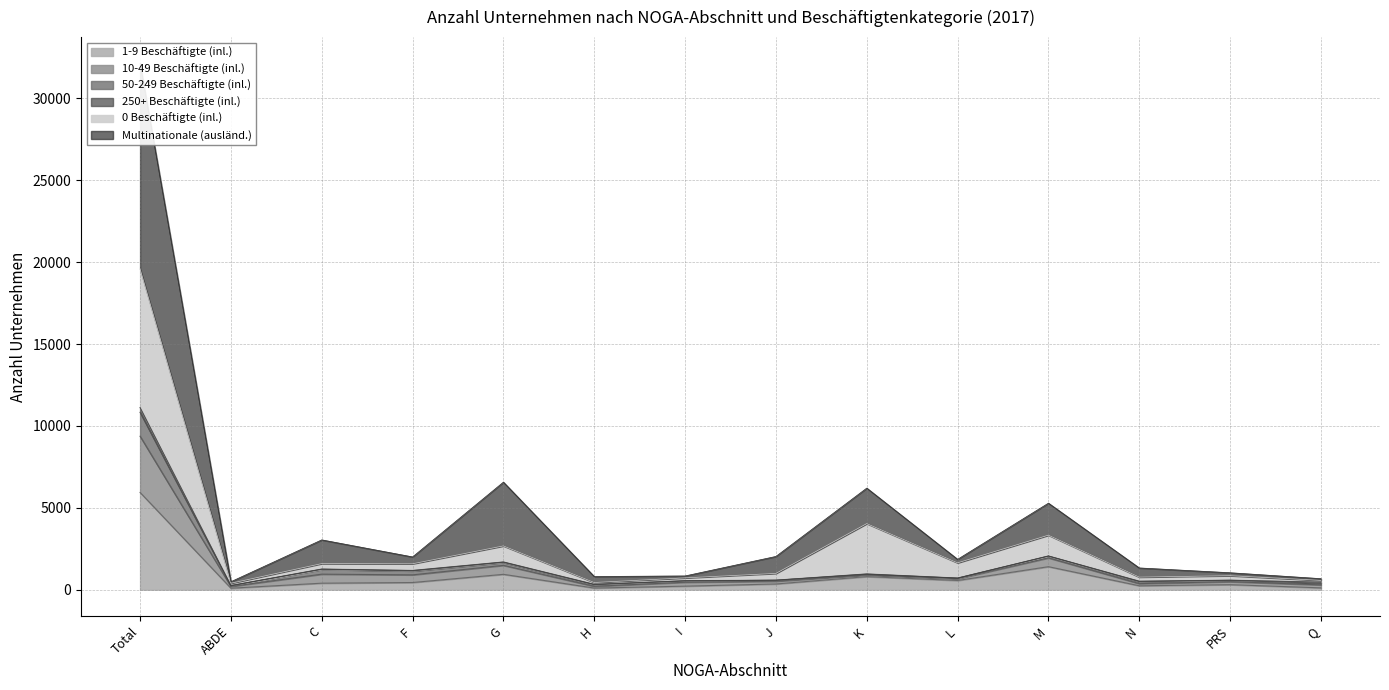

The value of 1-9 Beschäftigte (inl.) at F is 437. True or false?

True